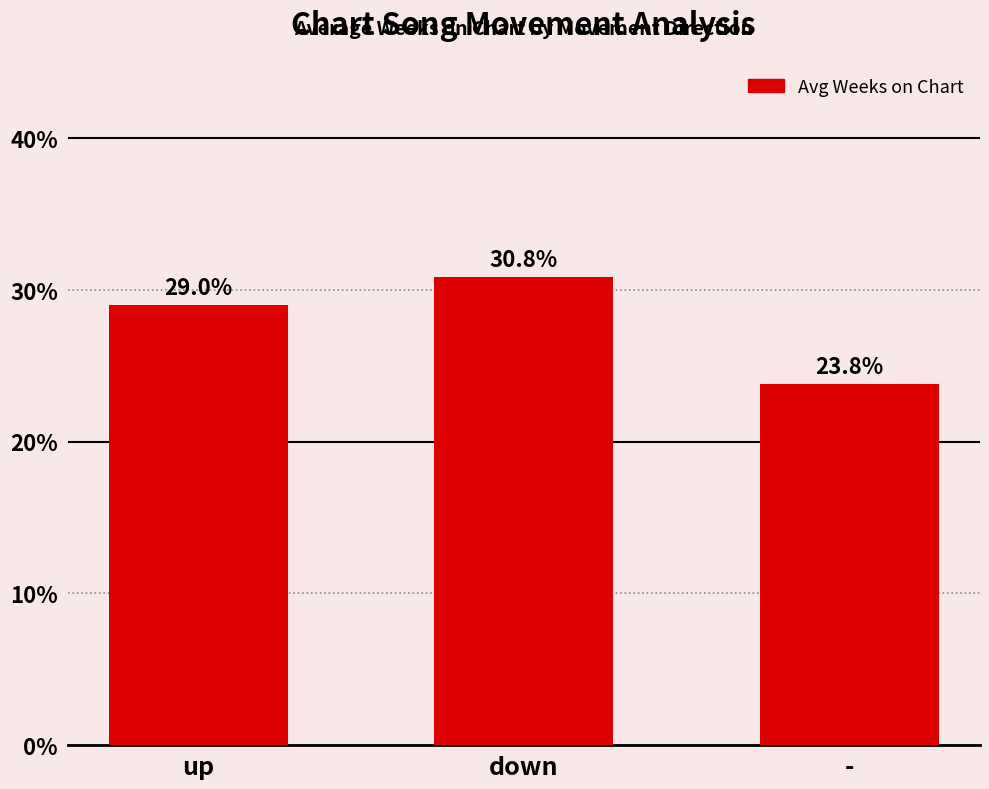

What is the label of the 3rd bar from the left?

-